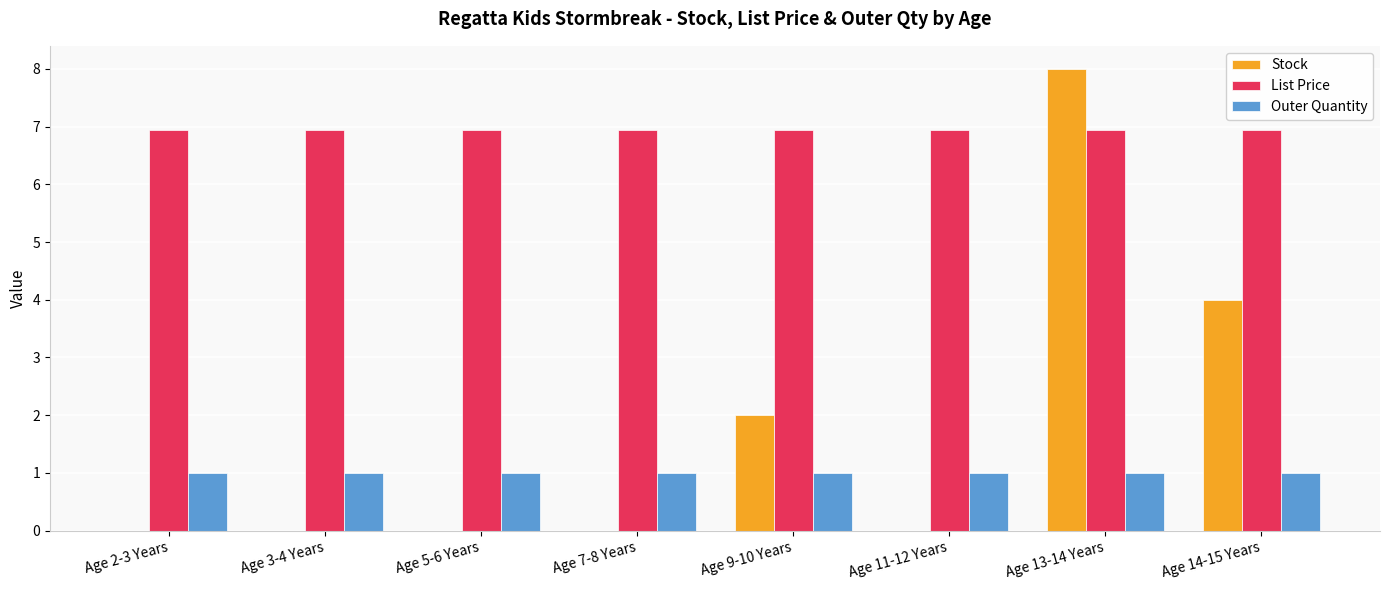

Which series changed the most between Age 7-8 Years and Age 14-15 Years?

Stock